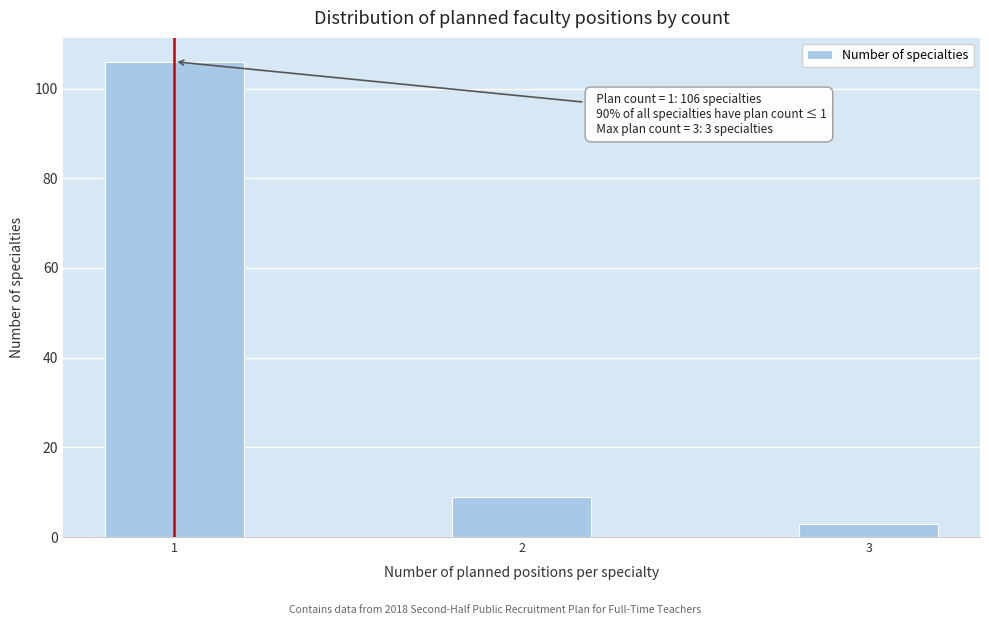

Reading left to right, what are all the values shown in this chart?

1=106	2=9	3=3